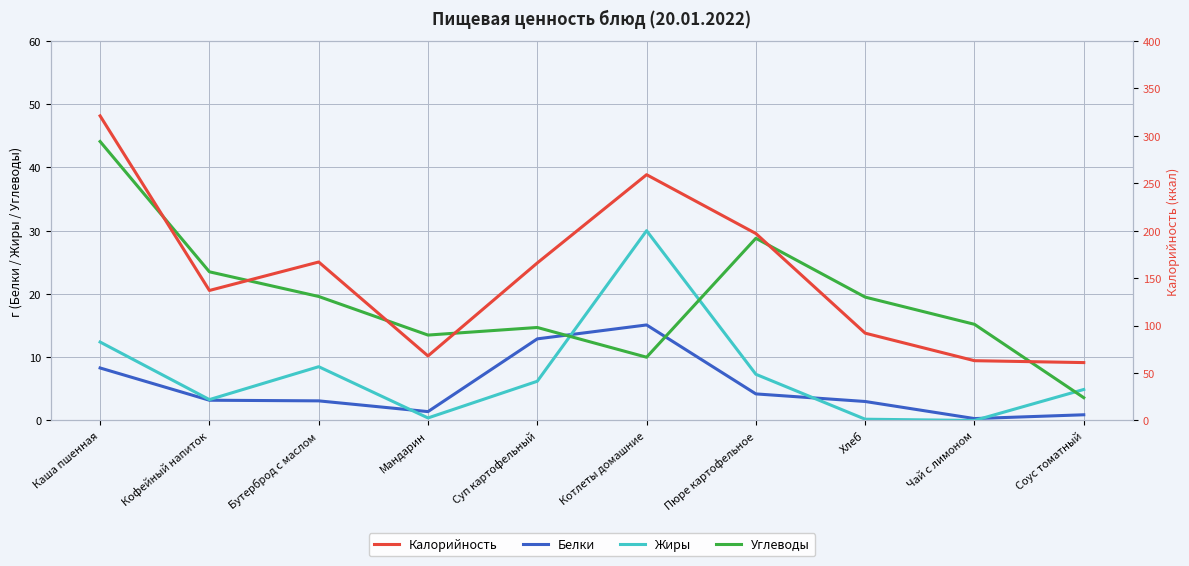

What is the difference between the Белки values at Котлеты домашние and Соус томатный?

14.2